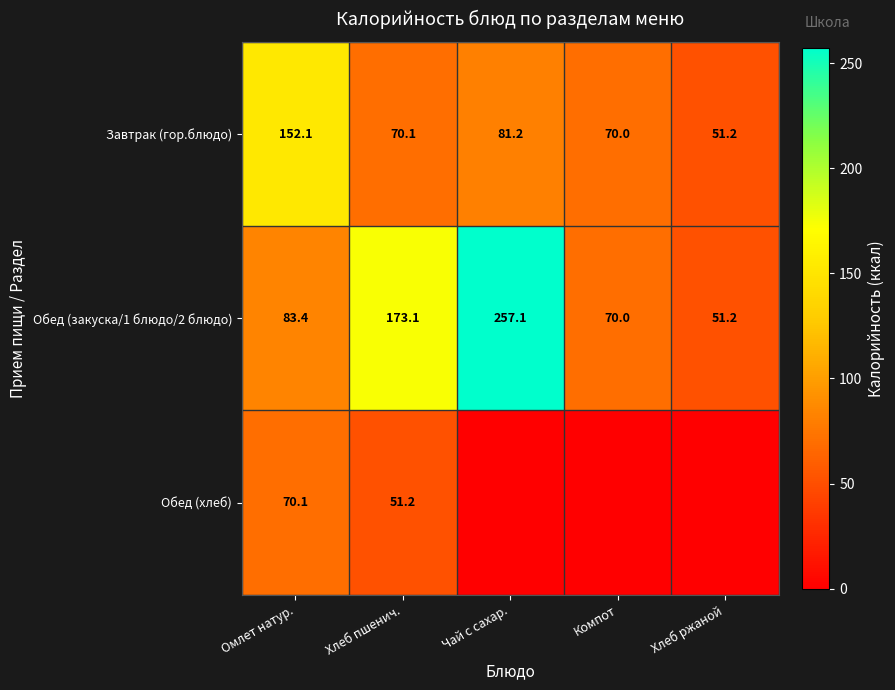

What is the sum of the Обед (закуска/1 блюдо/2 блюдо) values at Омлет натур. and Хлеб ржаной?

134.6